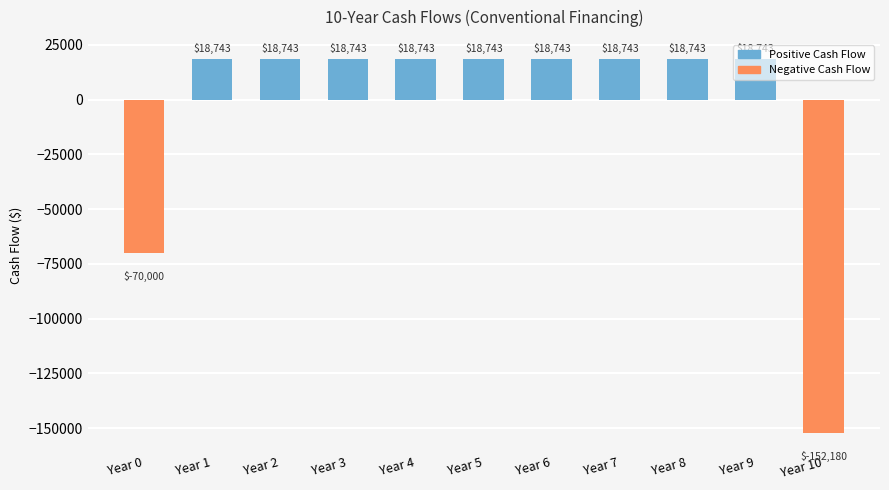

How many data points does each series have?

11